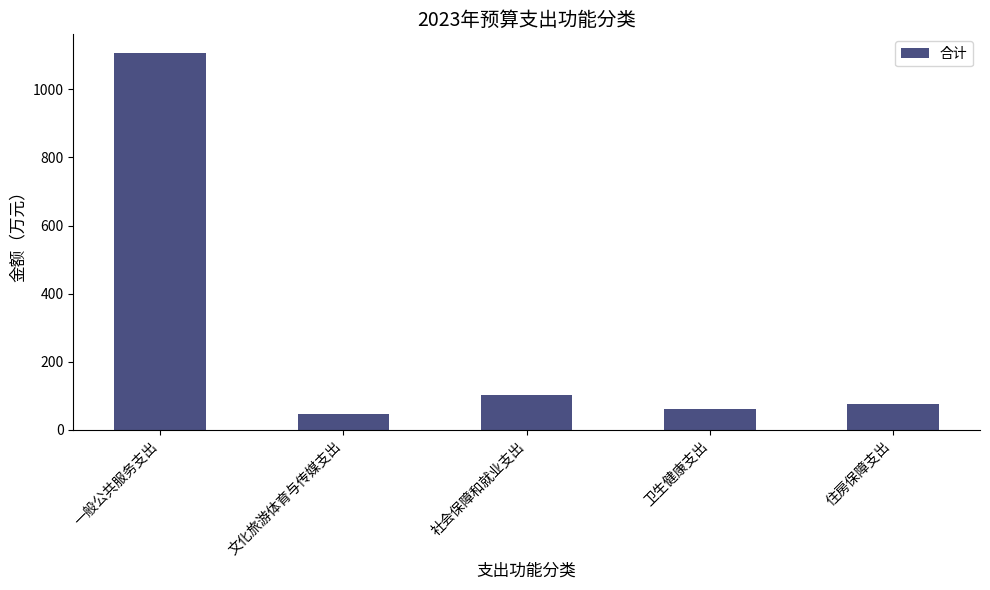

Read the value at 一般公共服务支出.

1106.2